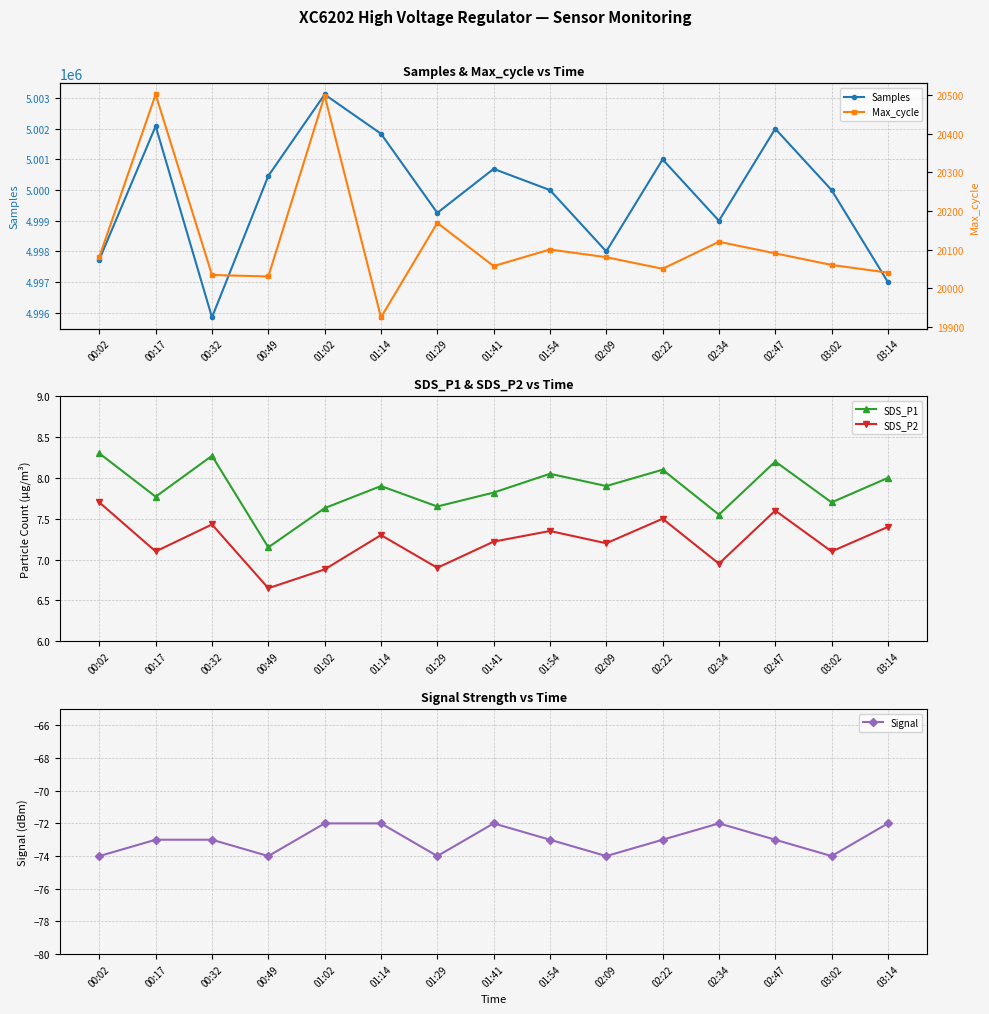

True or false: Signal and SDS_P1 intersect in this chart.

False